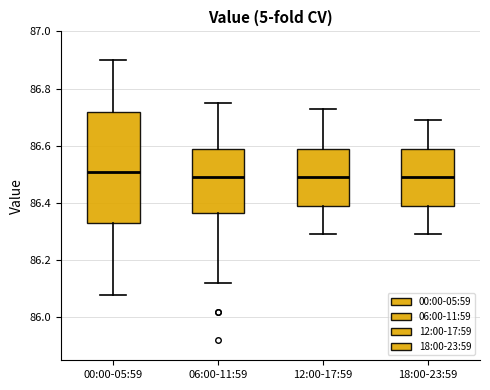

Where does the median line of the box for 18:00-23:59 sit on the y-axis? The values are not printed on the chart, so give them approximately, as read against the axis.

86.50